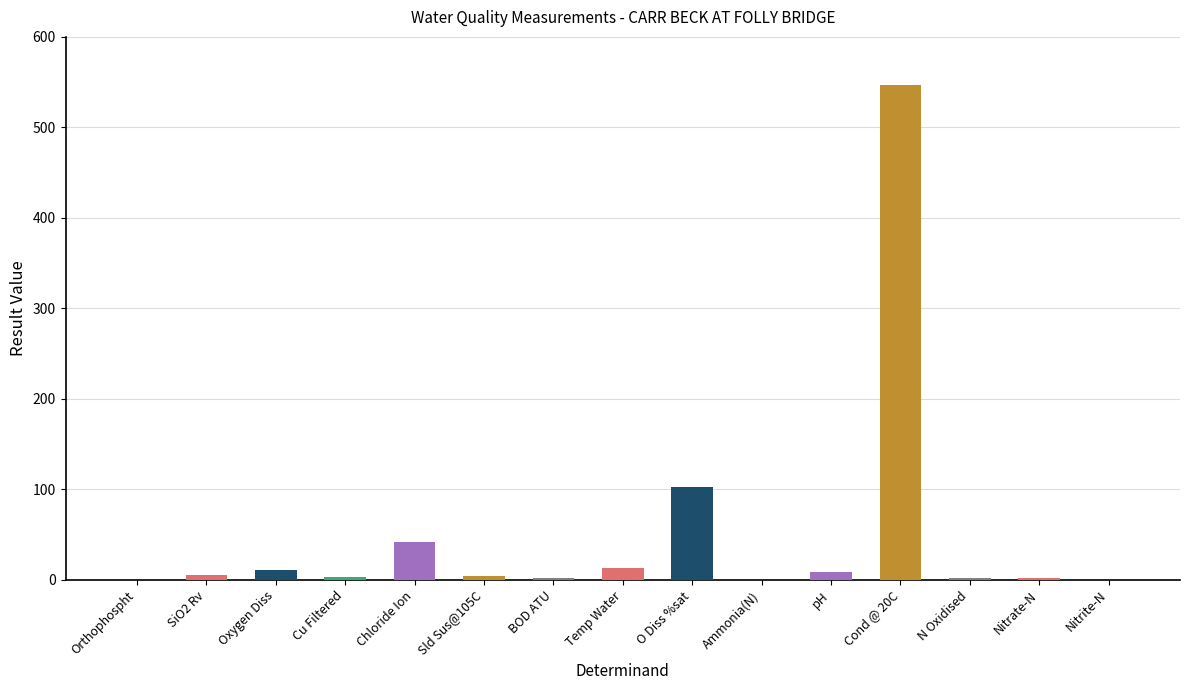

What is the difference between the values at Cond @ 20C and pH?

538.7